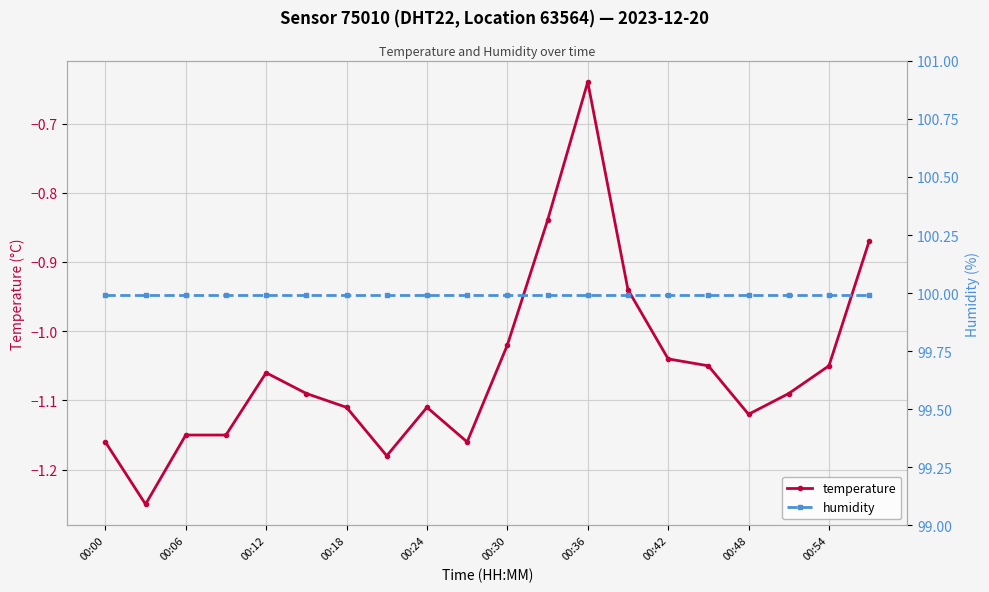

The temperature series shows -1.8 at 00:30. True or false?

False